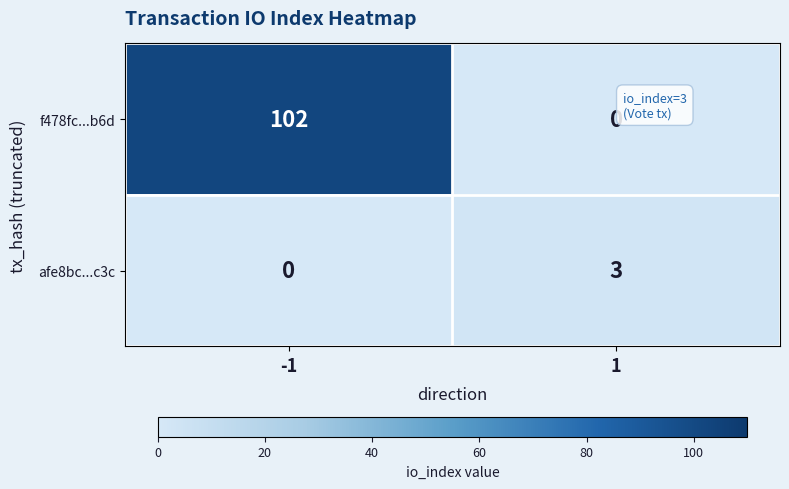

Which category has the highest value across all series?

-1